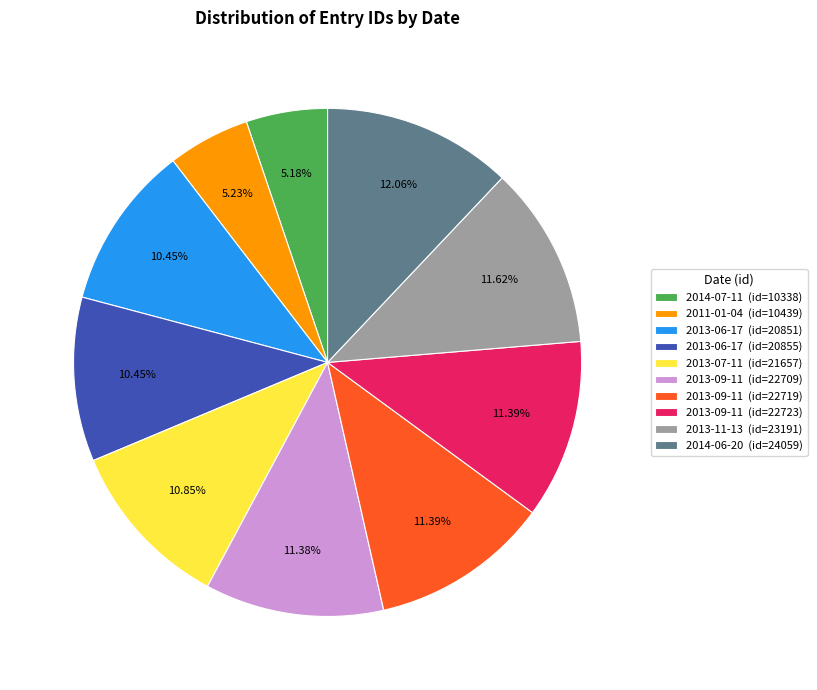

Is the sum of 2013-11-13 (id=23191) and 2014-07-11 (id=10338) greater than half?

No